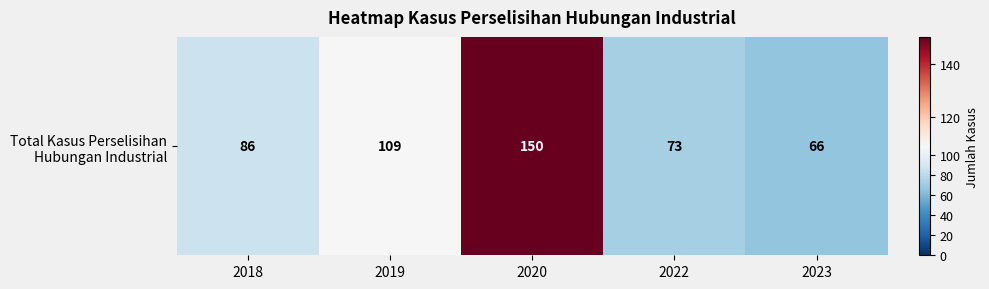

What is the maximum value shown in the chart?

150